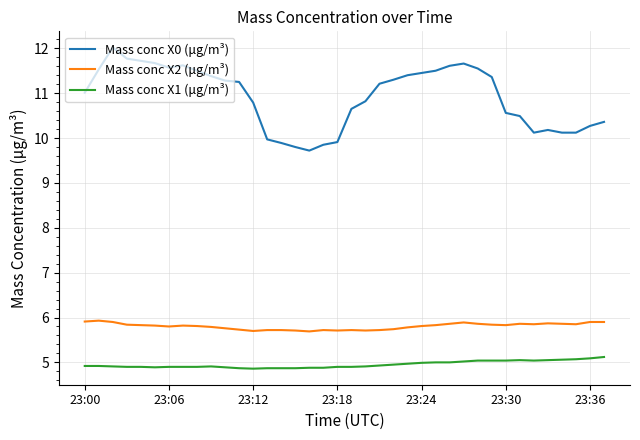

Does the chart have visible grid lines?

Yes